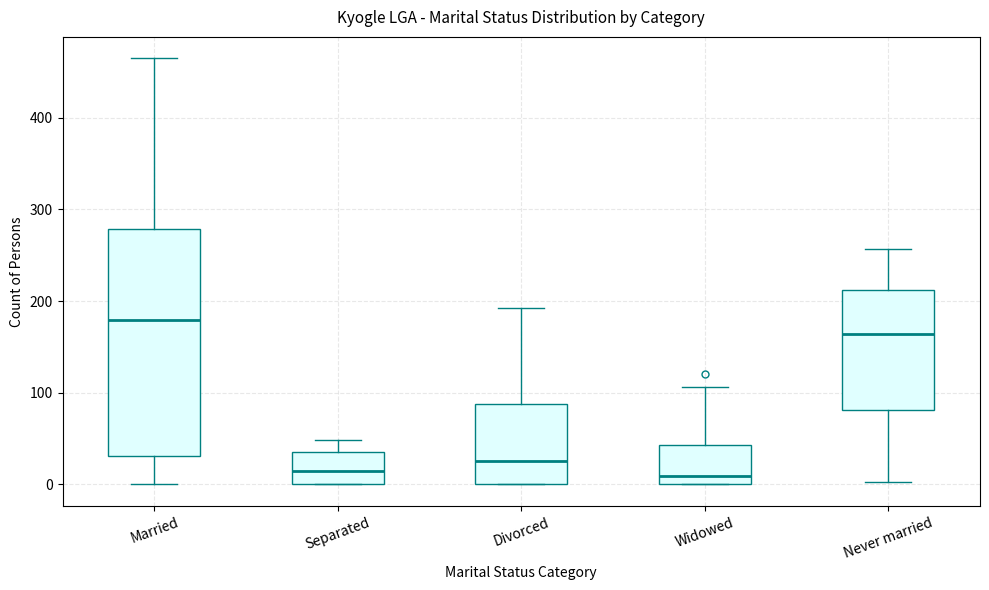

Comparing the boxes themselves (not the whiskers), which one is the tallest?

Married